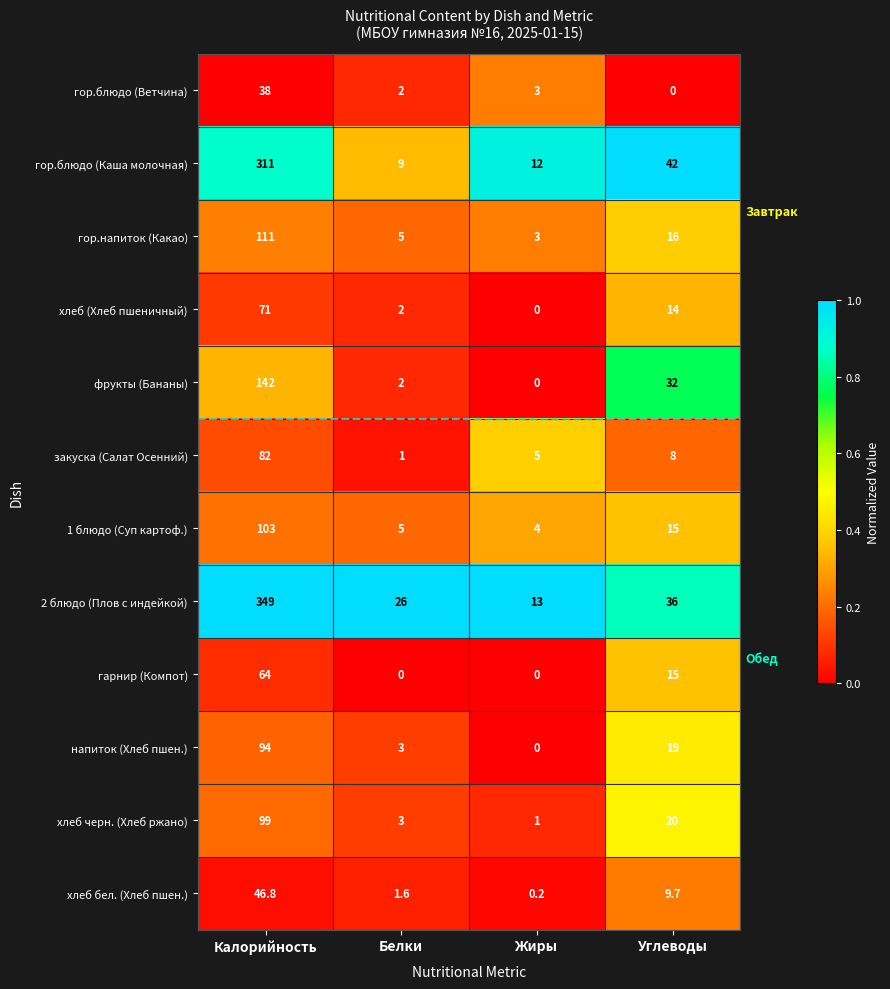

What is the greatest value displayed?

349.0